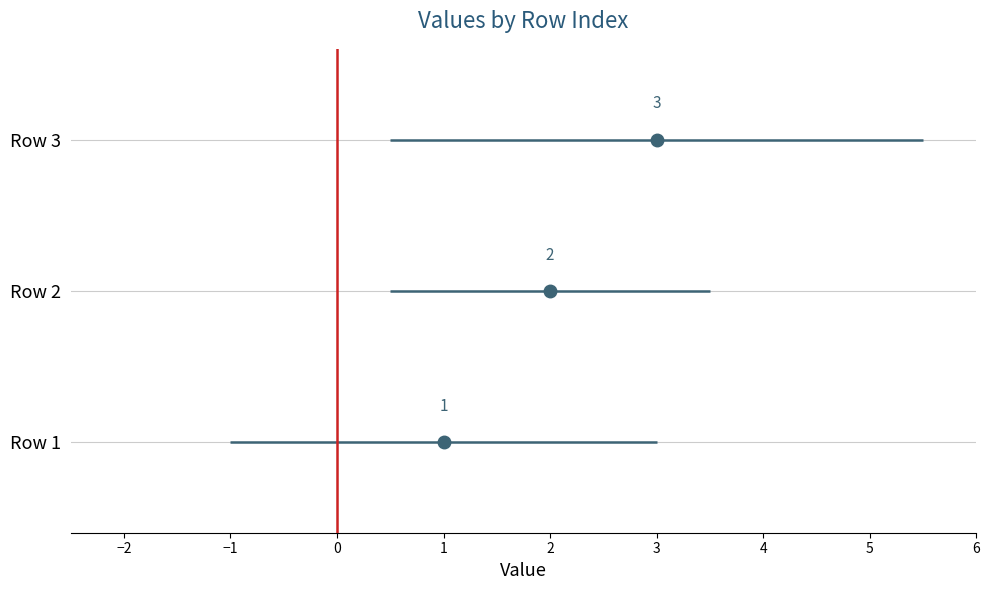

What is the smallest value displayed?

1